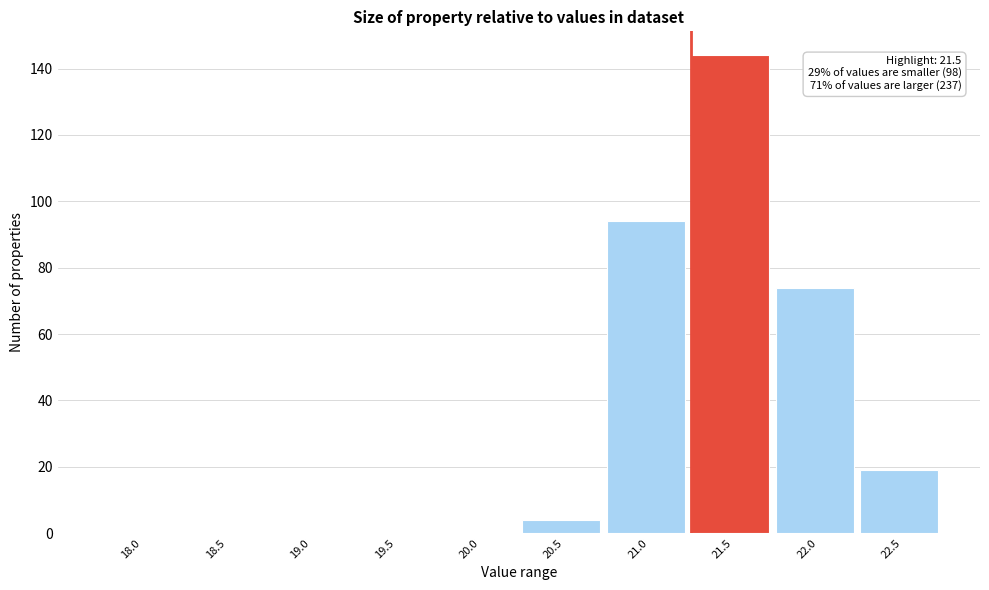

Is it true that the value at 19.0 is 0?

True